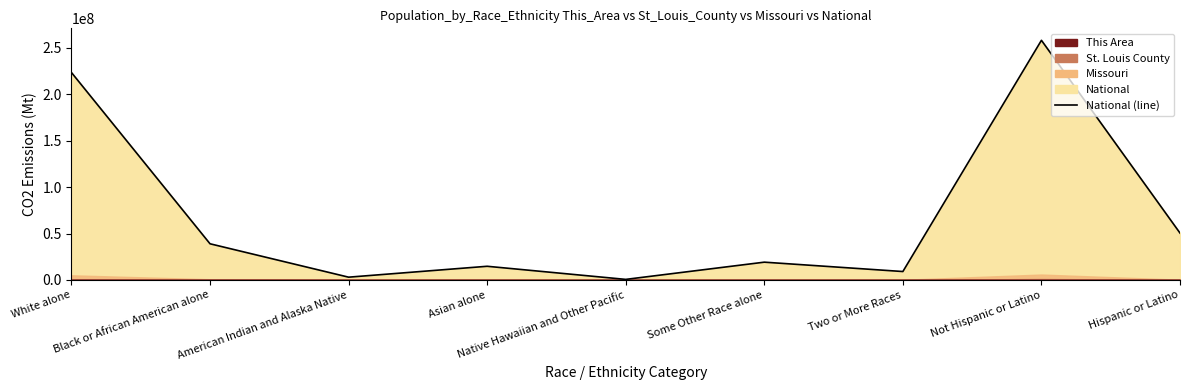

What is the value of the 5th point from the left?

540013